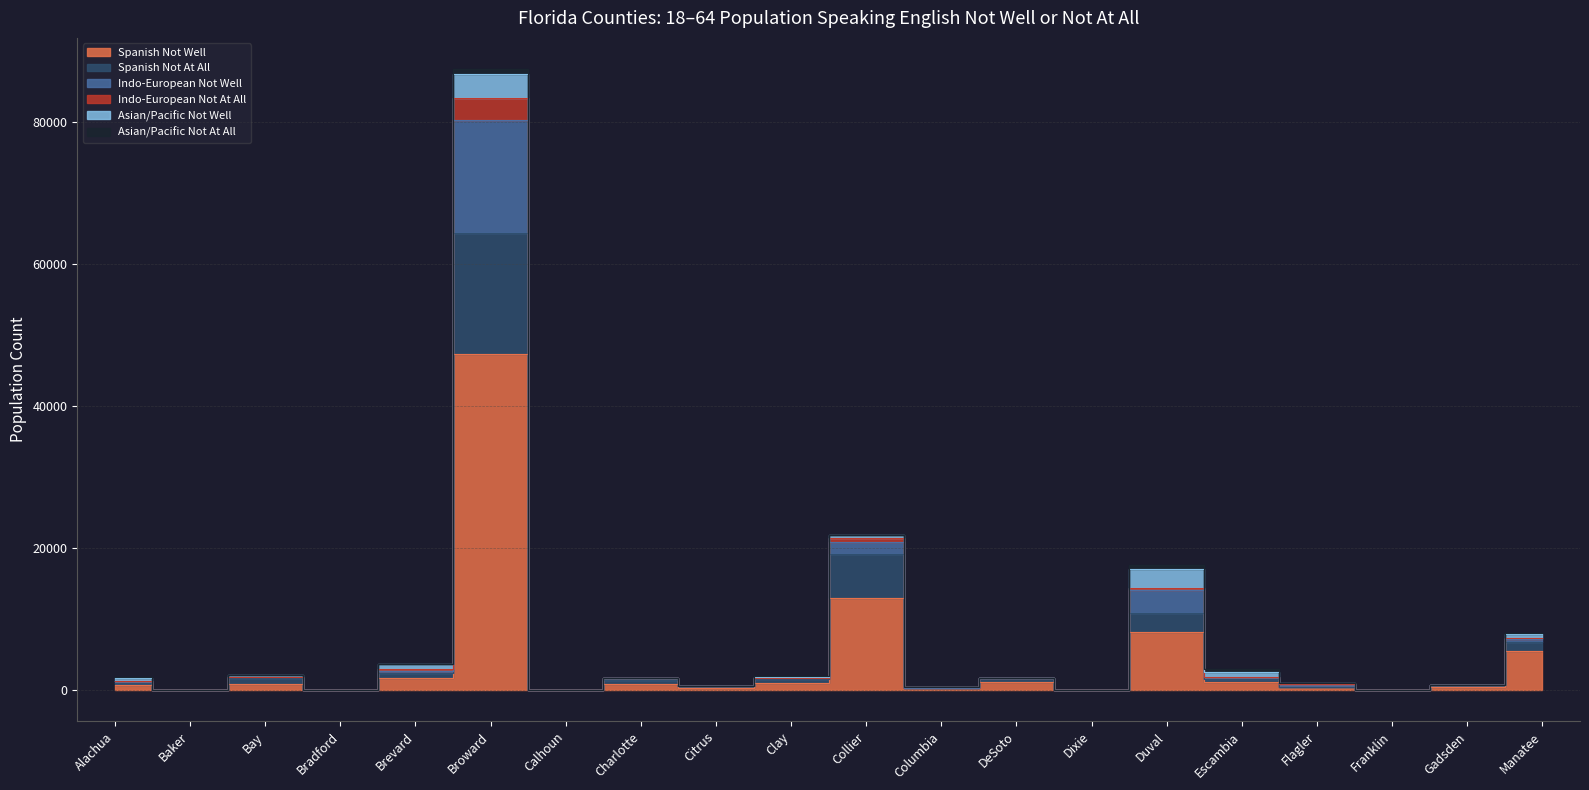

What is the value of the Spanish Not At All point at the 4th from the left?

31